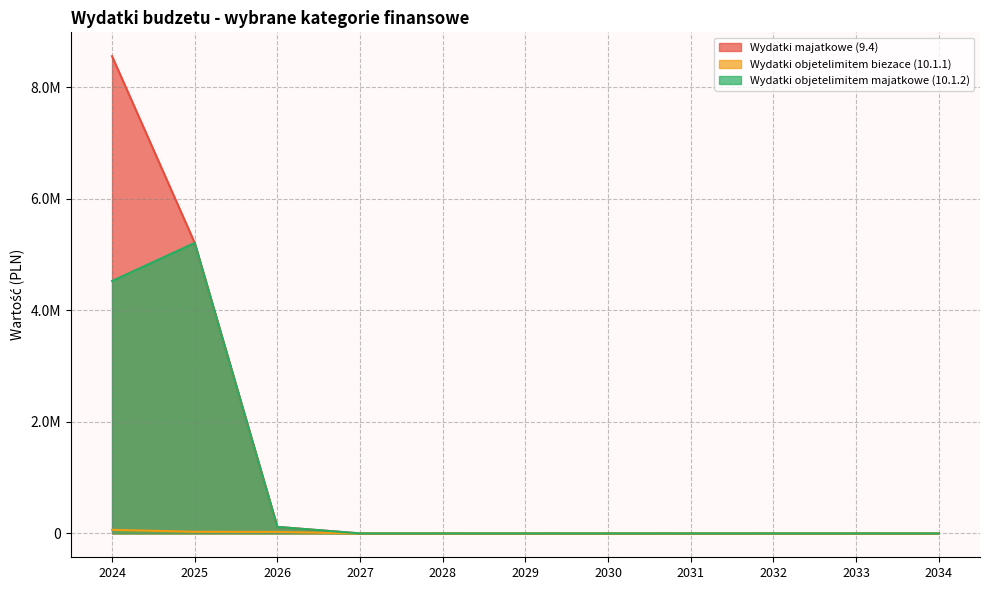

Reading left to right, what are all the values shown in this chart?

Wydatki majatkowe (9.4): 2024=8558577.7	2025=5210543.0	2026=116850.0	2027=0.0	2028=0.0	2029=0.0	2030=0.0	2031=0.0	2032=0.0	2033=0.0	2034=0.0
Wydatki objetelimitem biezace (10.1.1): 2024=64313.0	2025=29161.0	2026=27060.0	2027=0.0	2028=0.0	2029=0.0	2030=0.0	2031=0.0	2032=0.0	2033=0.0	2034=0.0
Wydatki objetelimitem majatkowe (10.1.2): 2024=4527110.0	2025=5210543.0	2026=116850.0	2027=0.0	2028=0.0	2029=0.0	2030=0.0	2031=0.0	2032=0.0	2033=0.0	2034=0.0